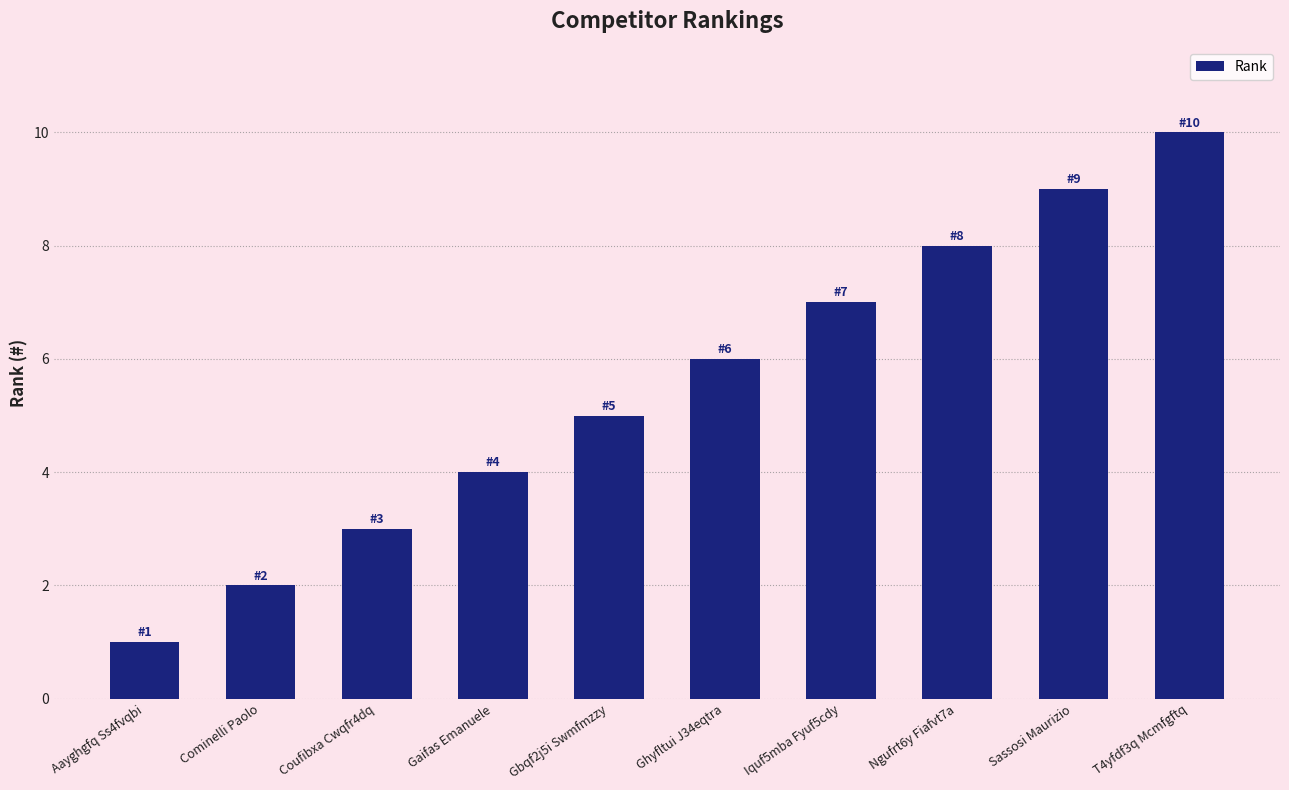

What is the ratio of the value at Ghyfltui J34eqtra to the value at T4yfdf3q Mcmfgftq?

0.6